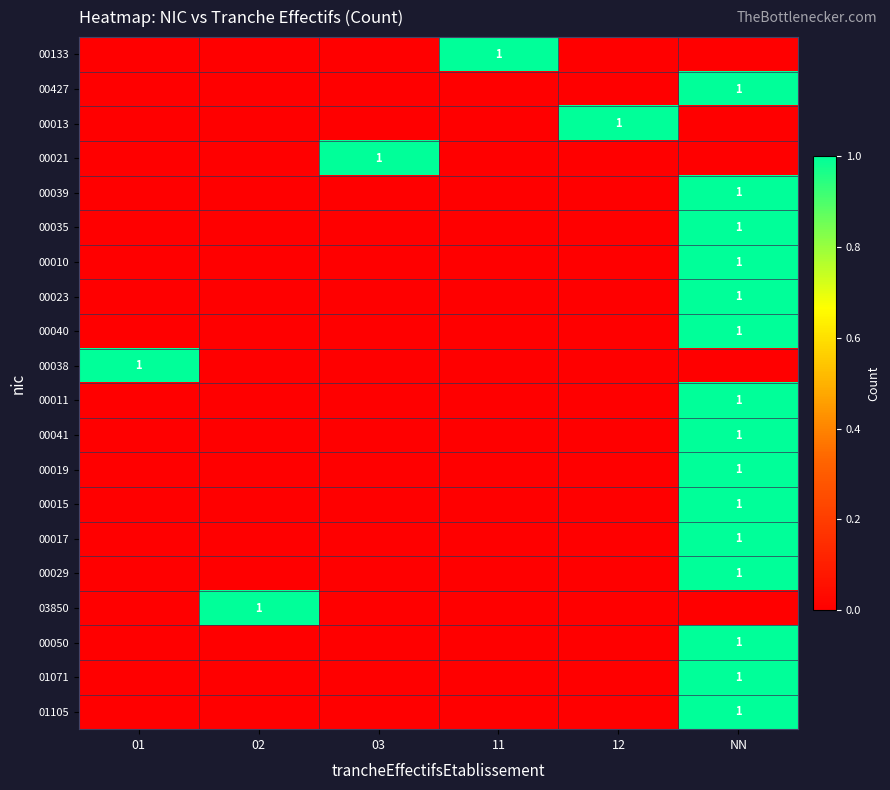

At NN, list the series in order from largest to smallest.

00427, 00039, 00035, 00010, 00023, 00040, 00011, 00041, 00019, 00015, 00017, 00029, 00050, 01071, 01105, 00133, 00013, 00021, 00038, 03850